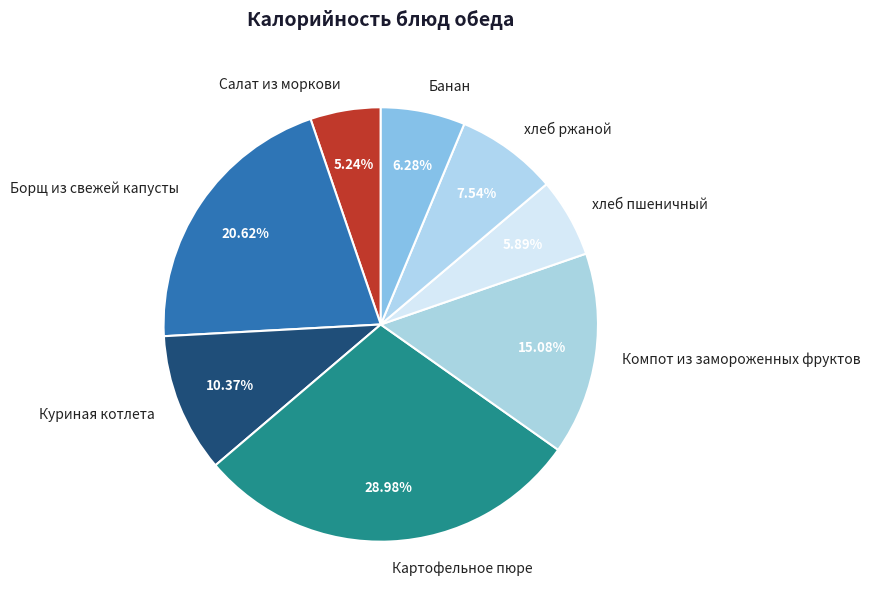

What percentage is NOT represented by Компот из замороженных фруктов?

84.9%